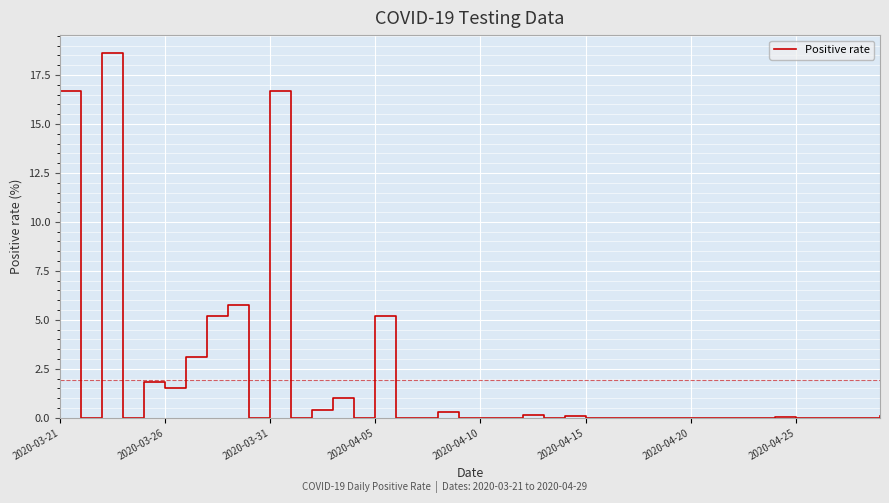

How many lines are shown in the chart?

1